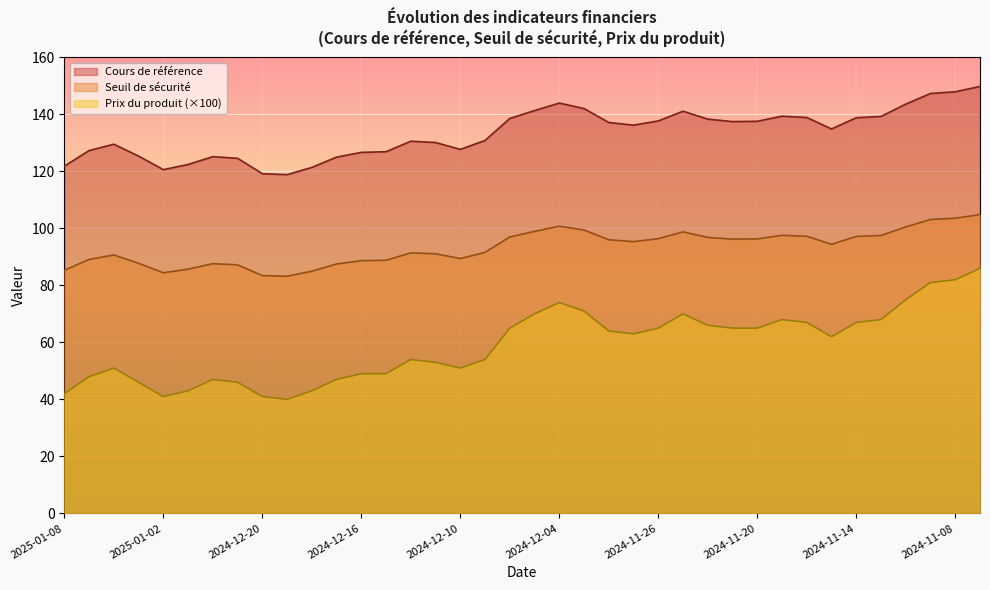

True or false: Seuil de sécurité and Prix du produit intersect in this chart.

False